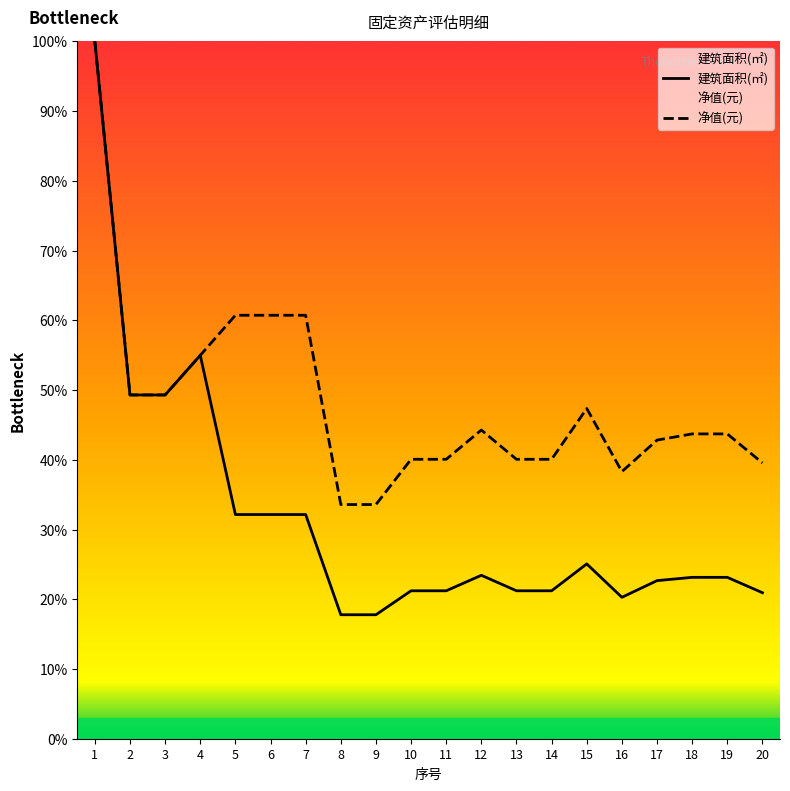

What is the difference between the maximum and second lowest values in the 建筑面积(㎡) series?

82.2